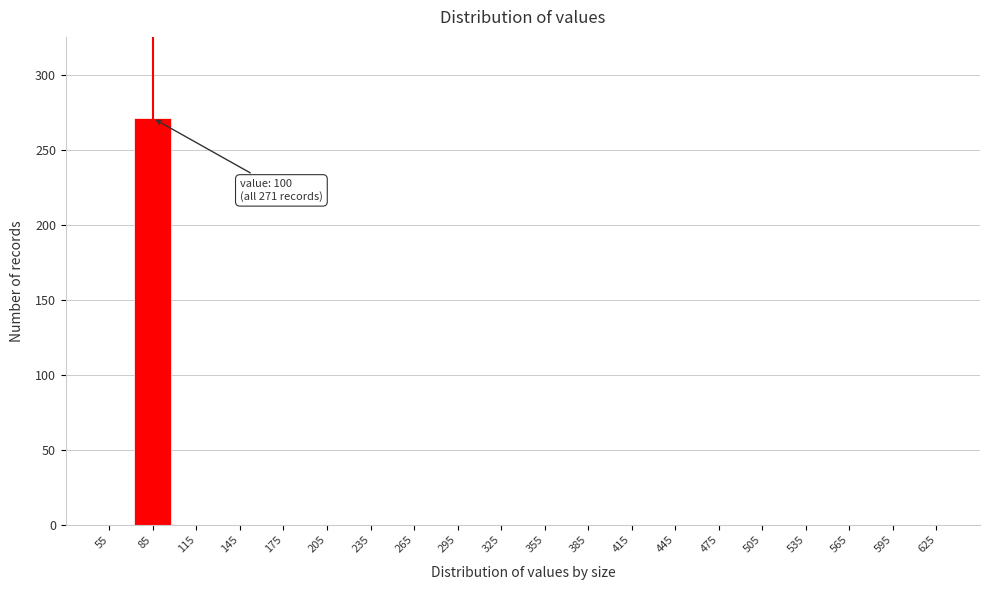

Reading left to right, what are all the values shown in this chart?

55=0	85=271	115=0	145=0	175=0	205=0	235=0	265=0	295=0	325=0	355=0	385=0	415=0	445=0	475=0	505=0	535=0	565=0	595=0	625=0